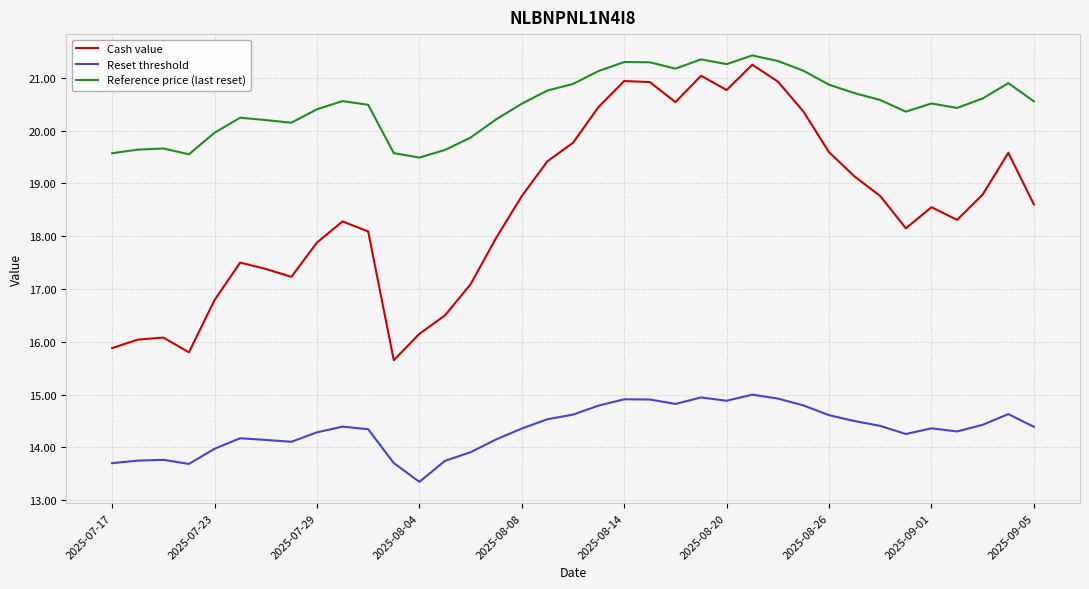

What are all the series names shown in the legend?

Cash value, Reset threshold, Reference price (last reset)